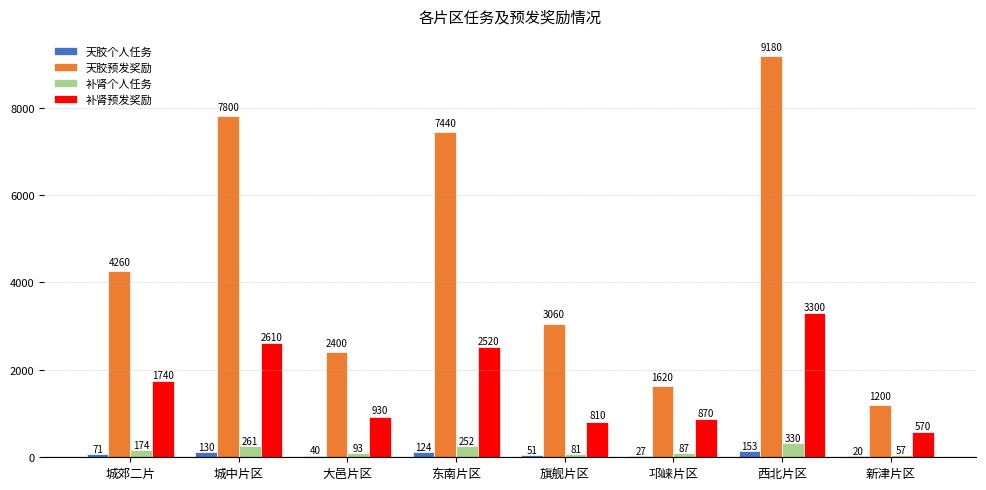

Between 城郊二片 and 西北片区, which series saw the biggest shift?

天胶预发奖励